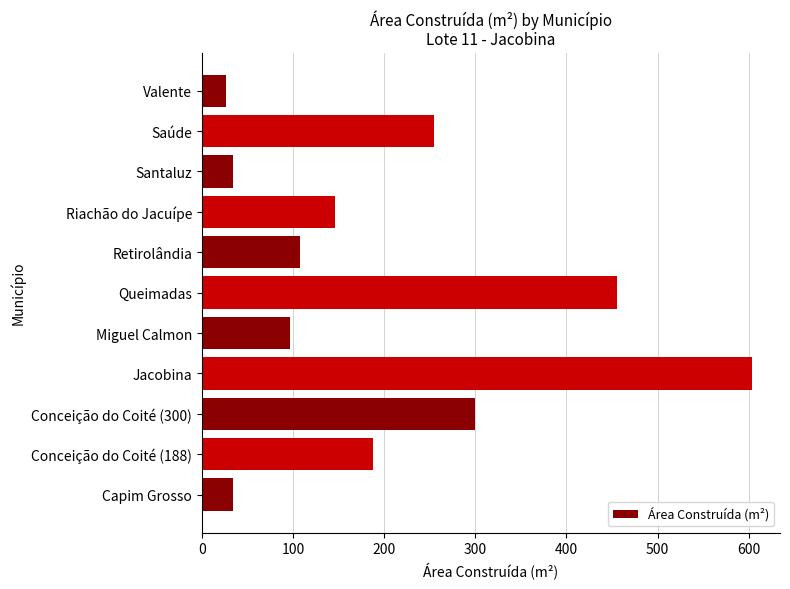

Read the value at Jacobina.

604.1